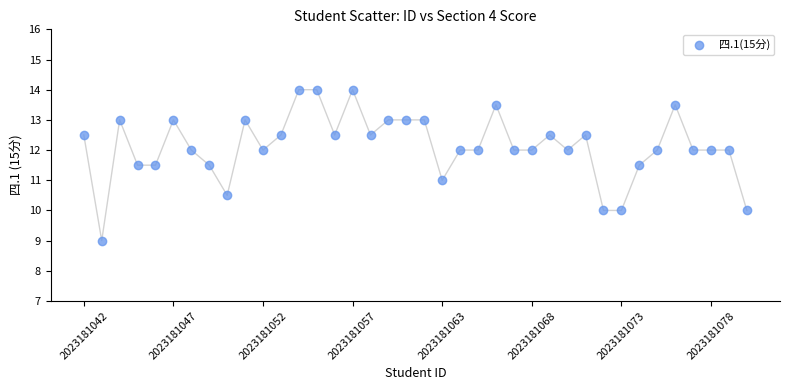

What is the range of Y values (max minus min)?

5.0